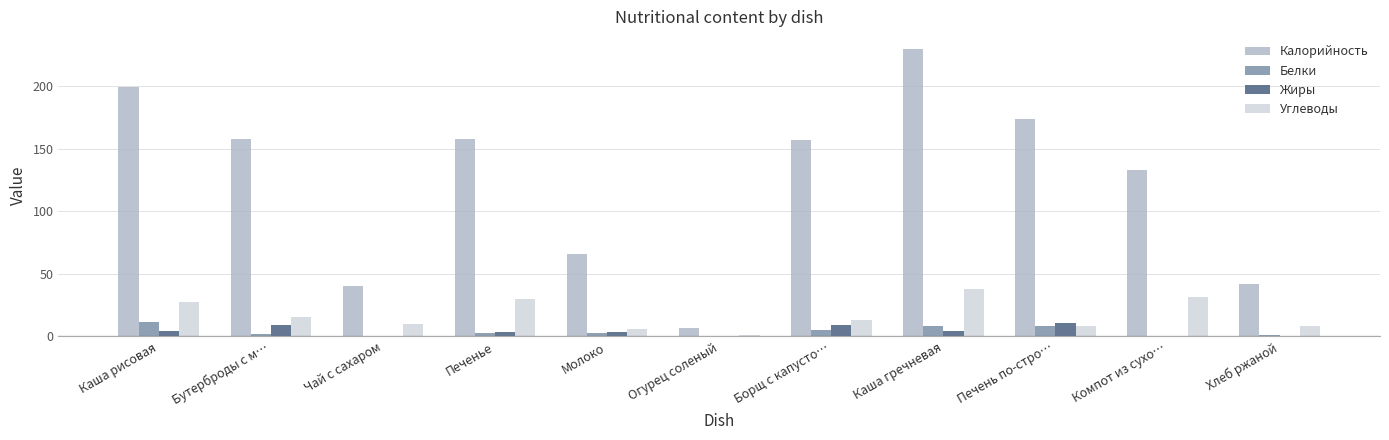

How many series are shown in this chart?

4